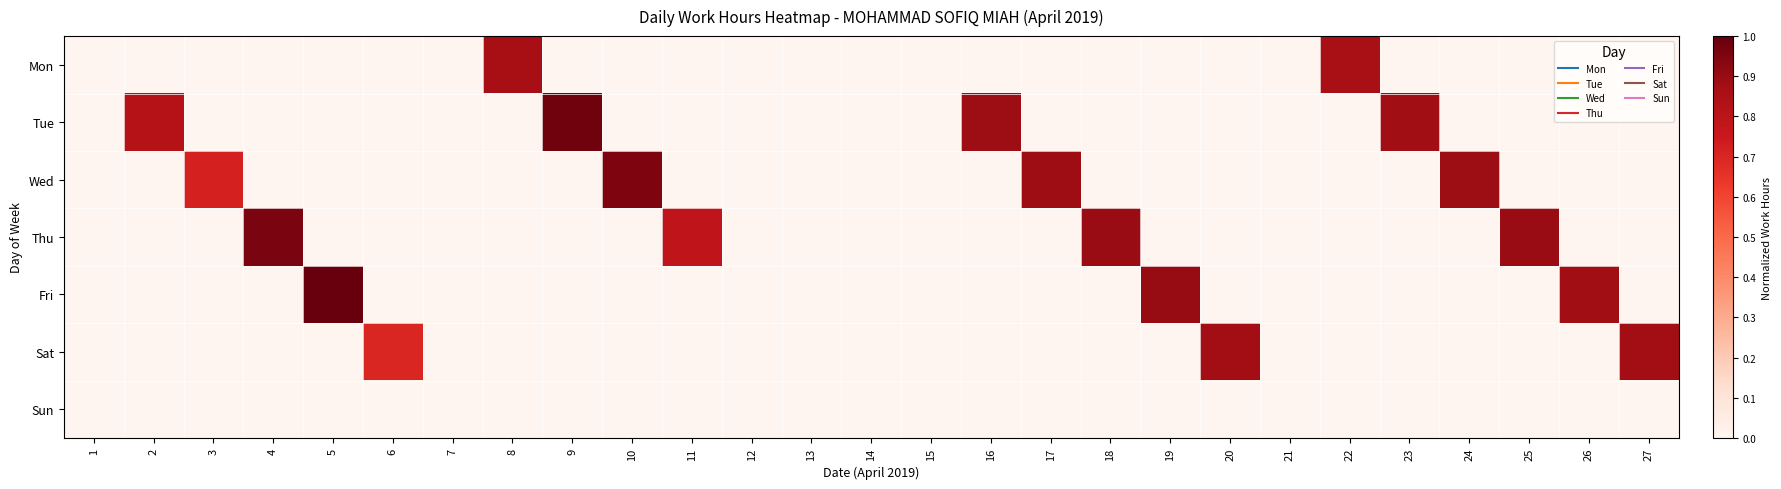

Reading left to right, what are all the values shown in this chart?

Mon: 1=0.0	2=0.0	3=0.0	4=0.0	5=0.0	6=0.0	7=0.0	8=0.9	9=0.0	10=0.0	11=0.0	12=0.0	13=0.0	14=0.0	15=0.0	16=0.0	17=0.0	18=0.0	19=0.0	20=0.0	21=0.0	22=0.9	23=0.0	24=0.0	25=0.0	26=0.0	27=0.0
Tue: 1=0.0	2=0.8	3=0.0	4=0.0	5=0.0	6=0.0	7=0.0	8=0.0	9=1.0	10=0.0	11=0.0	12=0.0	13=0.0	14=0.0	15=0.0	16=0.9	17=0.0	18=0.0	19=0.0	20=0.0	21=0.0	22=0.0	23=0.9	24=0.0	25=0.0	26=0.0	27=0.0
Wed: 1=0.0	2=0.0	3=0.7	4=0.0	5=0.0	6=0.0	7=0.0	8=0.0	9=0.0	10=1.0	11=0.0	12=0.0	13=0.0	14=0.0	15=0.0	16=0.0	17=0.9	18=0.0	19=0.0	20=0.0	21=0.0	22=0.0	23=0.0	24=0.9	25=0.0	26=0.0	27=0.0
Thu: 1=0.0	2=0.0	3=0.0	4=1.0	5=0.0	6=0.0	7=0.0	8=0.0	9=0.0	10=0.0	11=0.8	12=0.0	13=0.0	14=0.0	15=0.0	16=0.0	17=0.0	18=0.9	19=0.0	20=0.0	21=0.0	22=0.0	23=0.0	24=0.0	25=0.9	26=0.0	27=0.0
Fri: 1=0.0	2=0.0	3=0.0	4=0.0	5=1.0	6=0.0	7=0.0	8=0.0	9=0.0	10=0.0	11=0.0	12=0.0	13=0.0	14=0.0	15=0.0	16=0.0	17=0.0	18=0.0	19=0.9	20=0.0	21=0.0	22=0.0	23=0.0	24=0.0	25=0.0	26=0.9	27=0.0
Sat: 1=0.0	2=0.0	3=0.0	4=0.0	5=0.0	6=0.7	7=0.0	8=0.0	9=0.0	10=0.0	11=0.0	12=0.0	13=0.0	14=0.0	15=0.0	16=0.0	17=0.0	18=0.0	19=0.0	20=0.9	21=0.0	22=0.0	23=0.0	24=0.0	25=0.0	26=0.0	27=0.9
Sun: 1=0.0	2=0.0	3=0.0	4=0.0	5=0.0	6=0.0	7=0.0	8=0.0	9=0.0	10=0.0	11=0.0	12=0.0	13=0.0	14=0.0	15=0.0	16=0.0	17=0.0	18=0.0	19=0.0	20=0.0	21=0.0	22=0.0	23=0.0	24=0.0	25=0.0	26=0.0	27=0.0